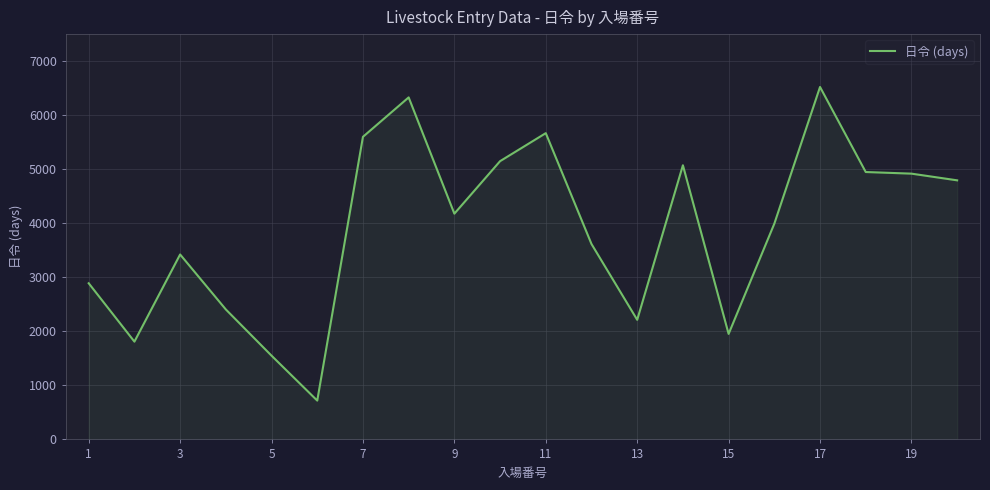

What is the greatest value displayed?

6527